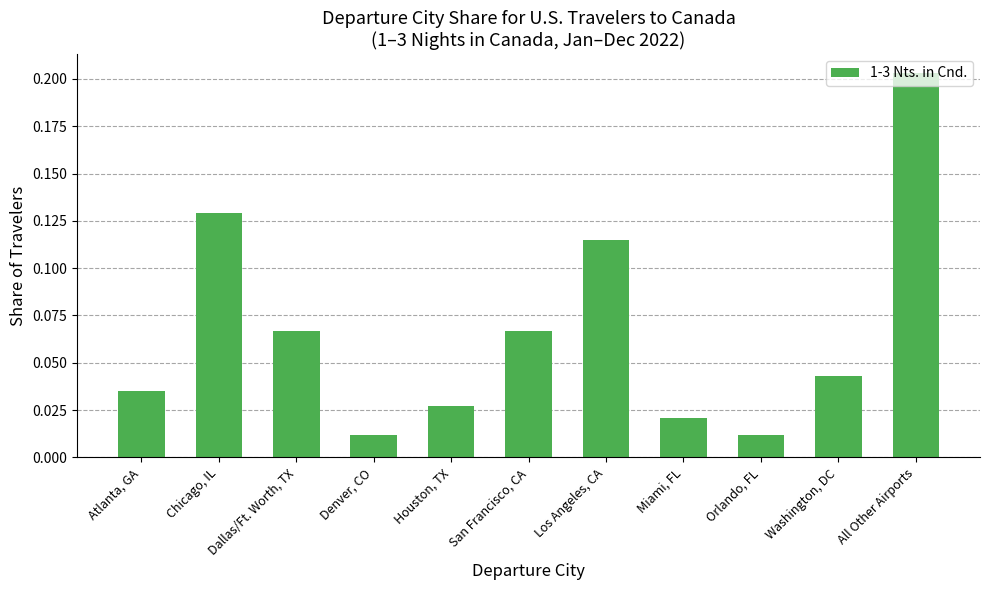

Between Denver, CO and Chicago, IL, which is larger?

Chicago, IL